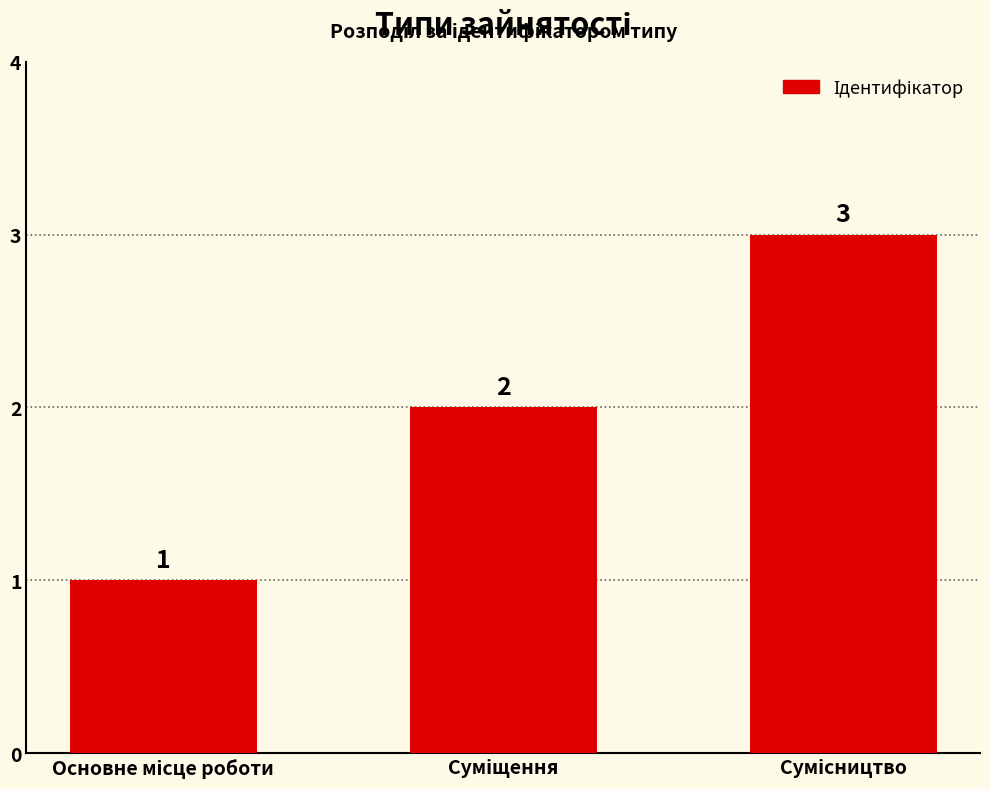

What is the sum of all values?

6